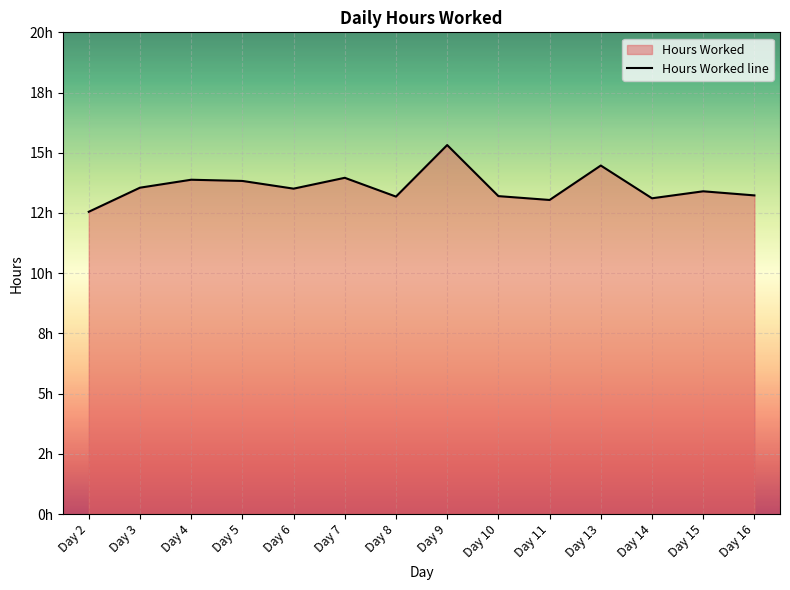

Between Day 13 and Day 14, which is larger?

Day 13